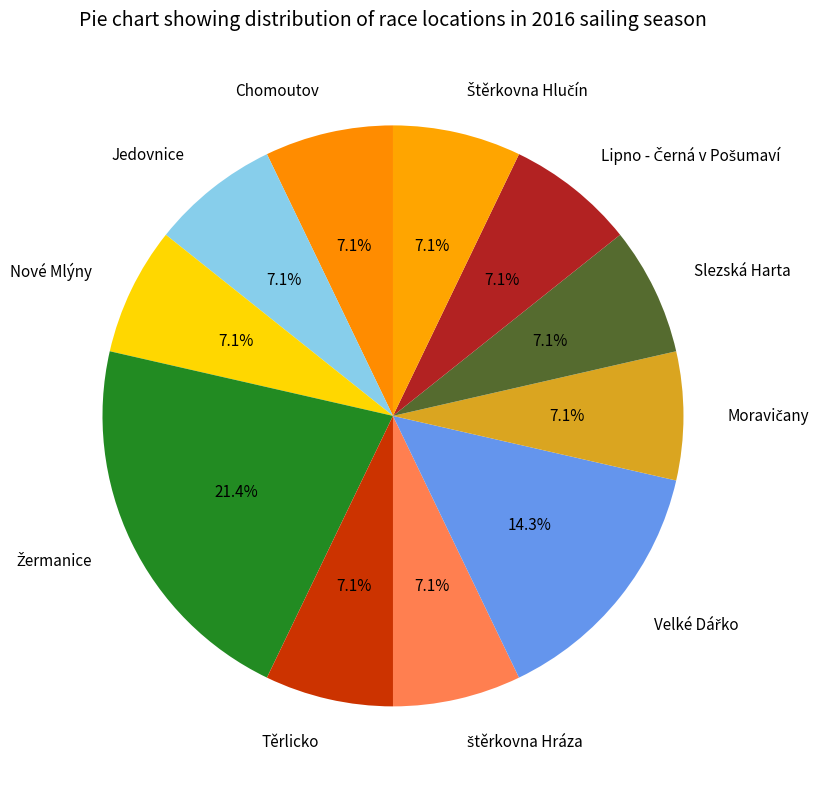

To the nearest percent, what is the combined percentage of Těrlicko and Slezská Harta?

14%